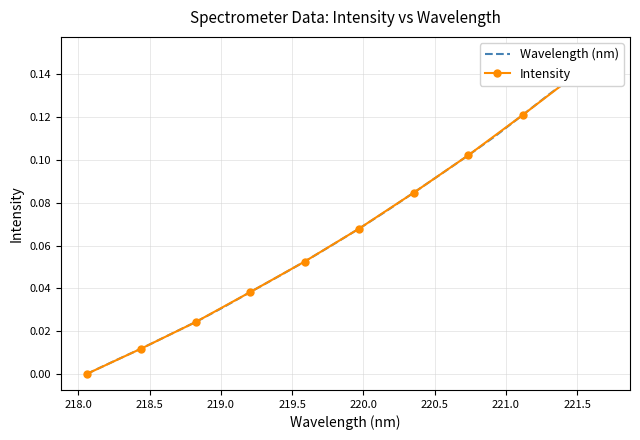

Reading left to right, what are all the values shown in this chart?

0.0	0.0	0.0	0.0	0.0	0.0	0.0	0.0	0.1	0.1	0.1	0.1	0.1	0.1	0.1	0.1	0.1	0.1	0.1	0.1